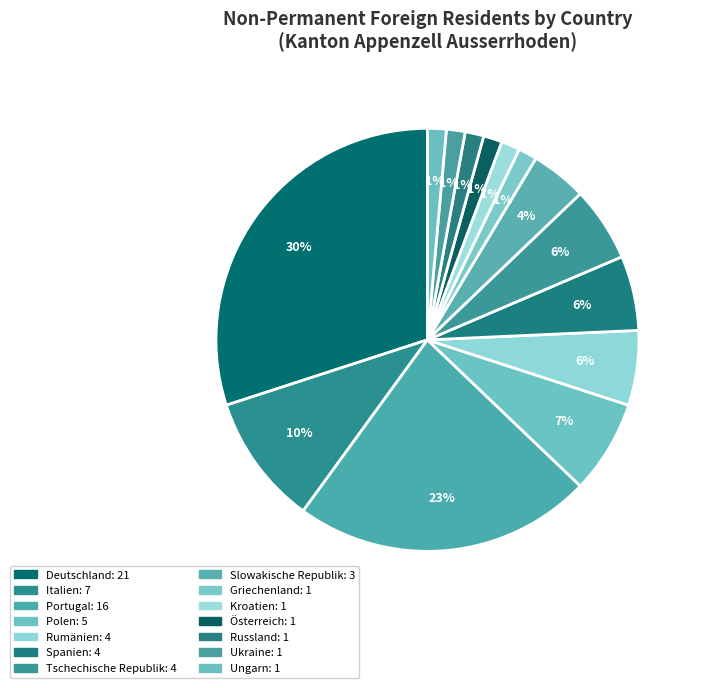

What percentage is NOT represented by Kroatien?

98.6%